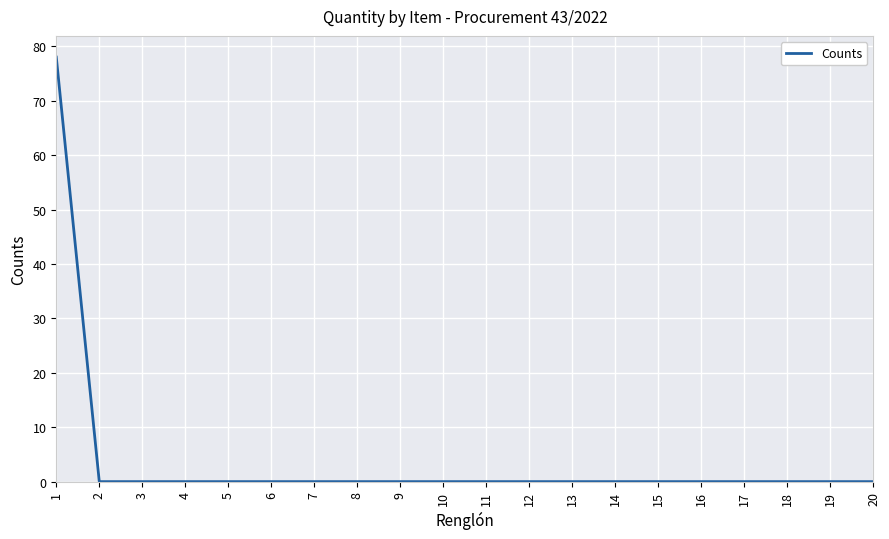

Is it true that the value at 20 is -44?

False